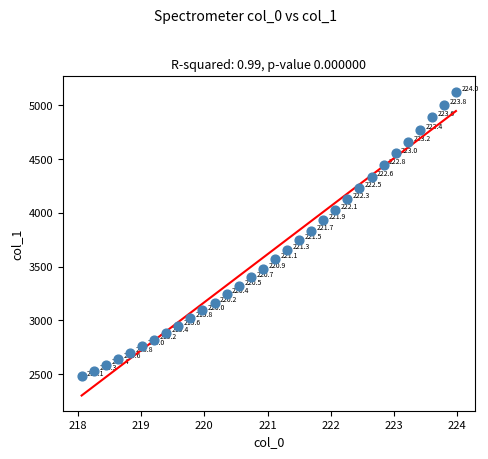

What is the range of Y values (max minus min)?

2652.4